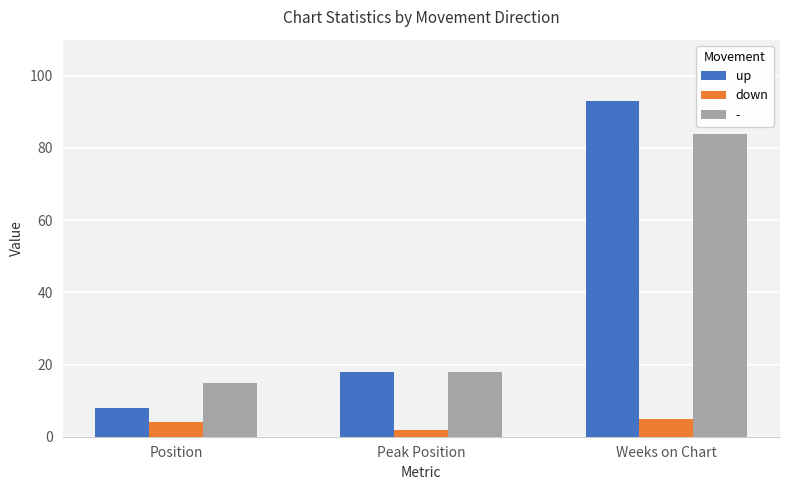

What is the label of the 3rd bar from the left?

Weeks on Chart